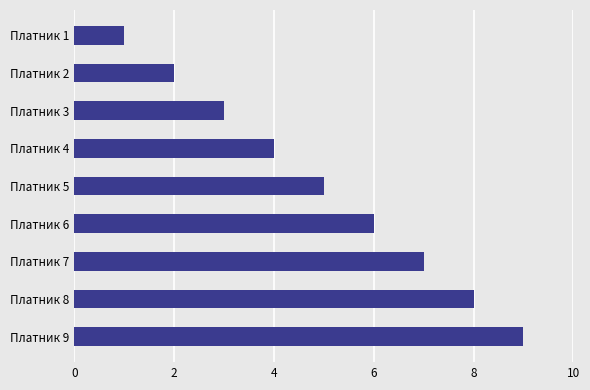

What is the ratio of the value at Платник 9 to the value at Платник 6?

1.5